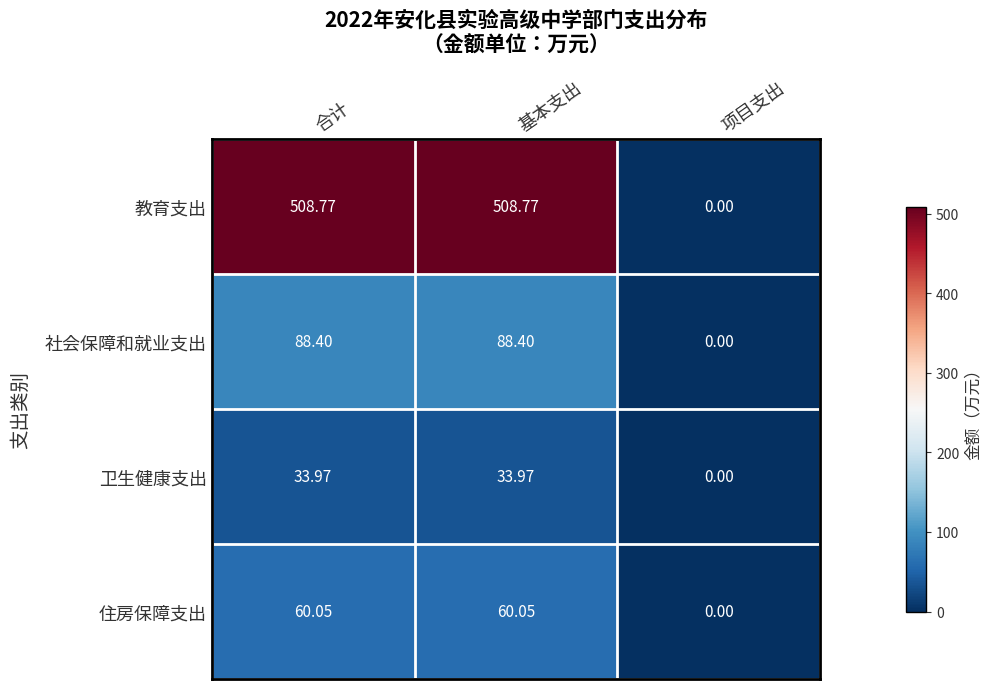

Which label corresponds to the smallest value in the chart?

项目支出